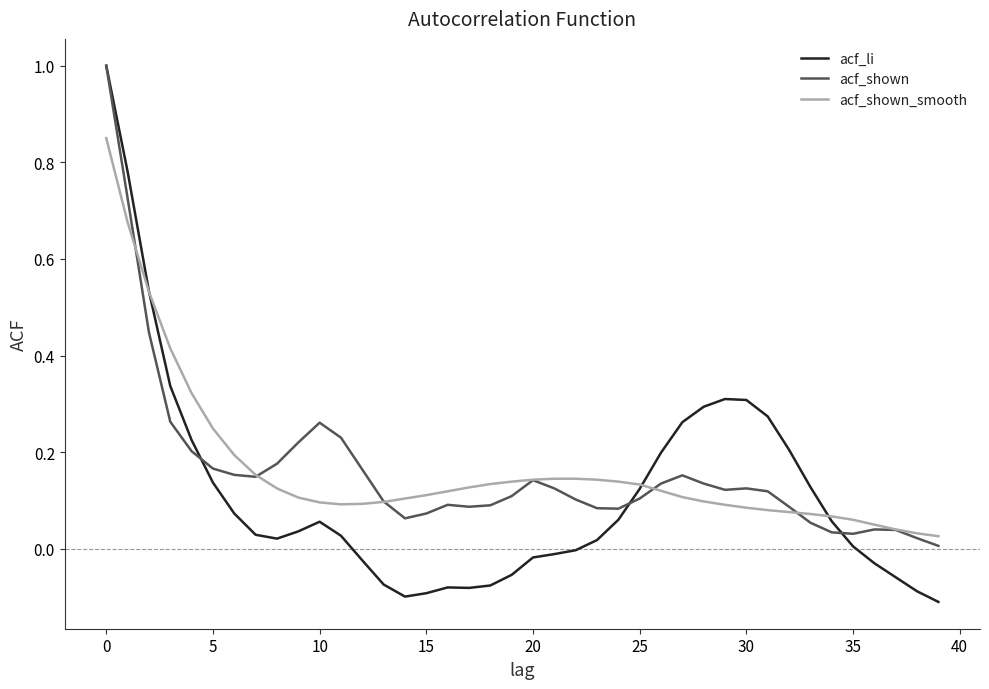

True or false: acf_shown_smooth and acf_li cross at least once.

True